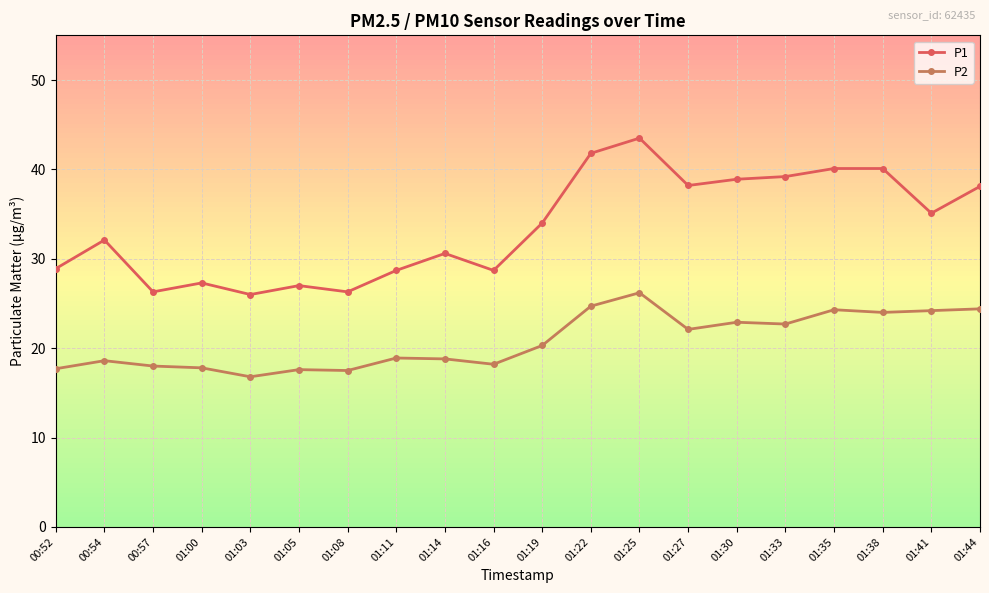

What are all the series names shown in the legend?

P1, P2